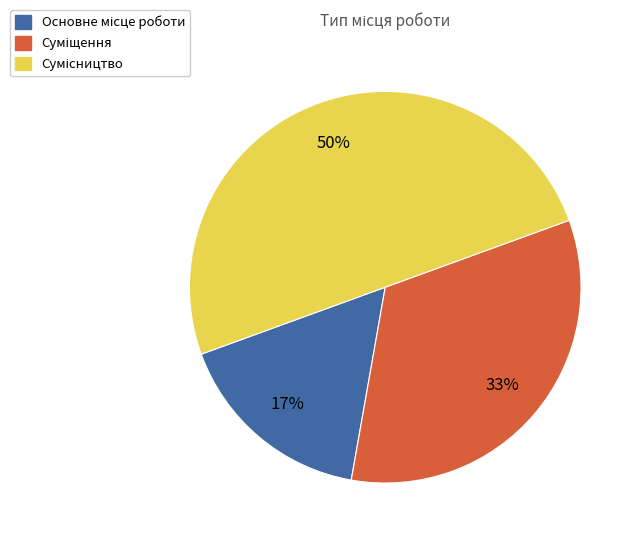

To the nearest percent, what is the average slice percentage?

33%